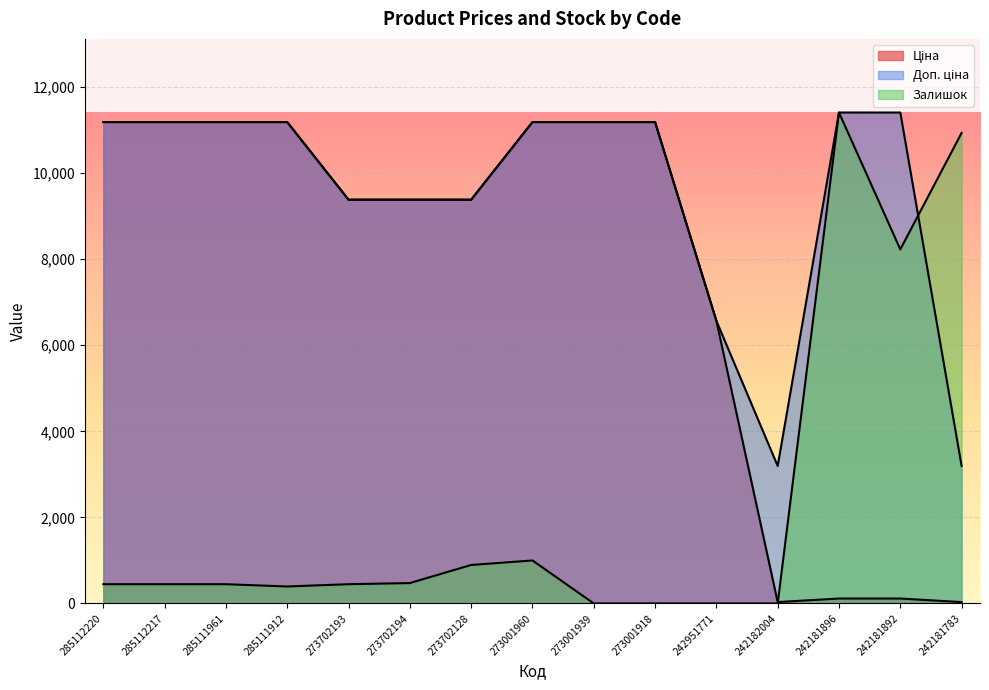

Is it true that Доп. ціна equals 11188.2 at 285111912?

True